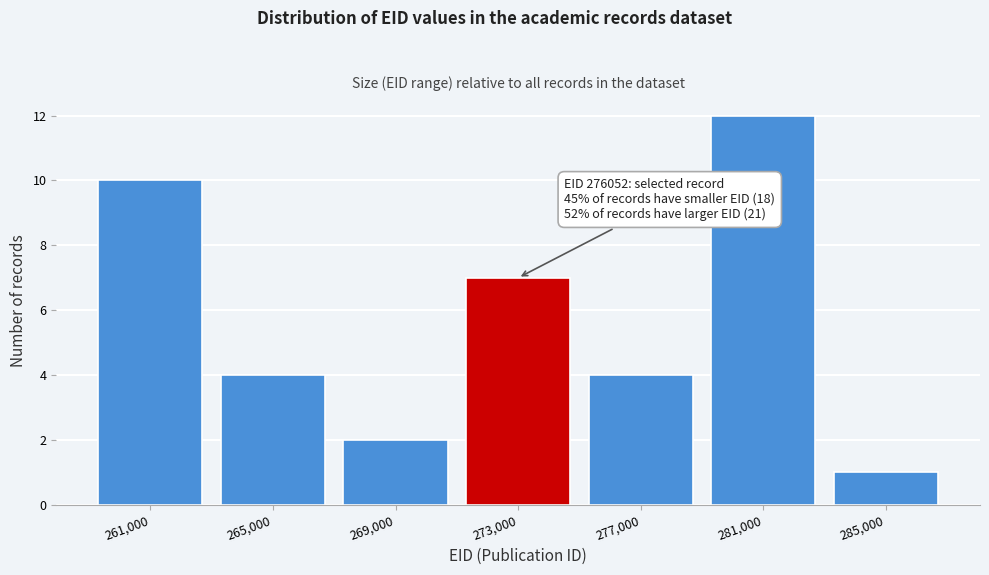

Reading left to right, what are all the values shown in this chart?

261,000=10	265,000=4	269,000=2	273,000=7	277,000=4	281,000=12	285,000=1